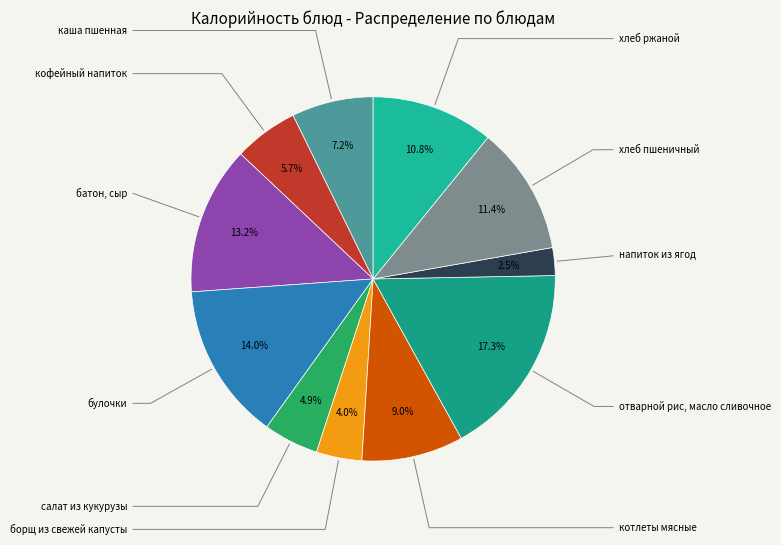

Which slice is the largest?

отварной рис, масло сливочное